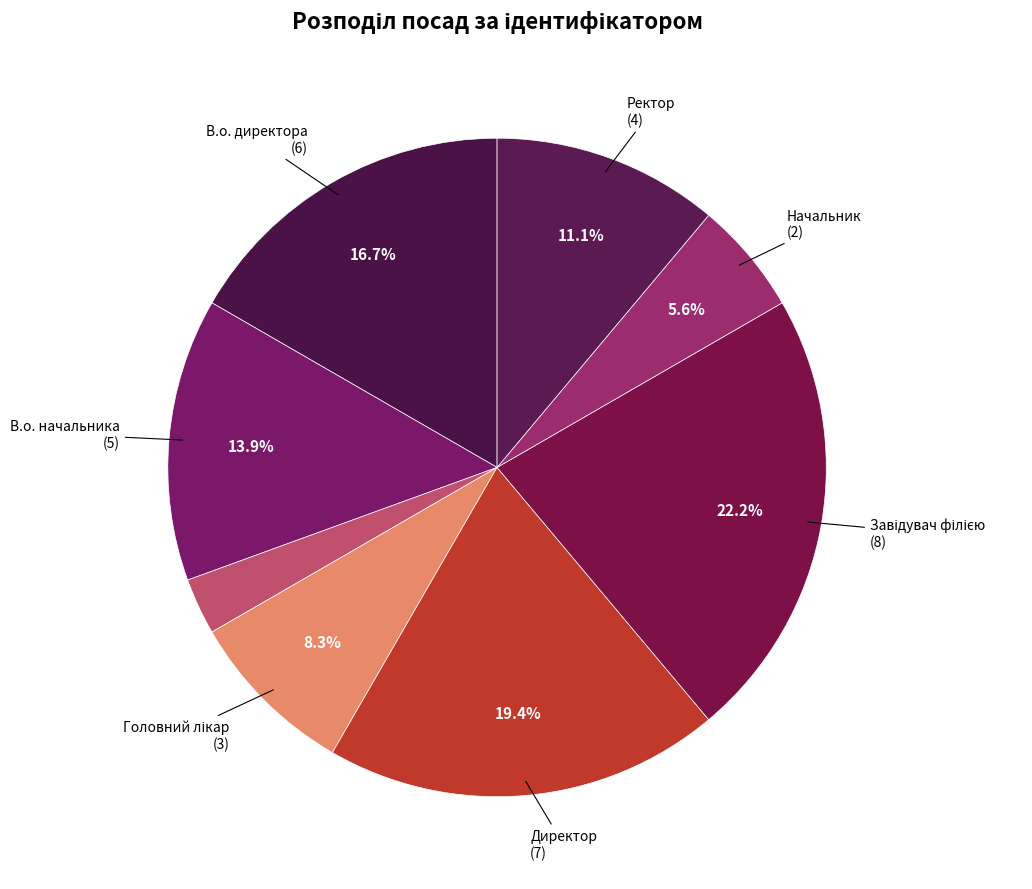

Count the number of slices in the pie.

8